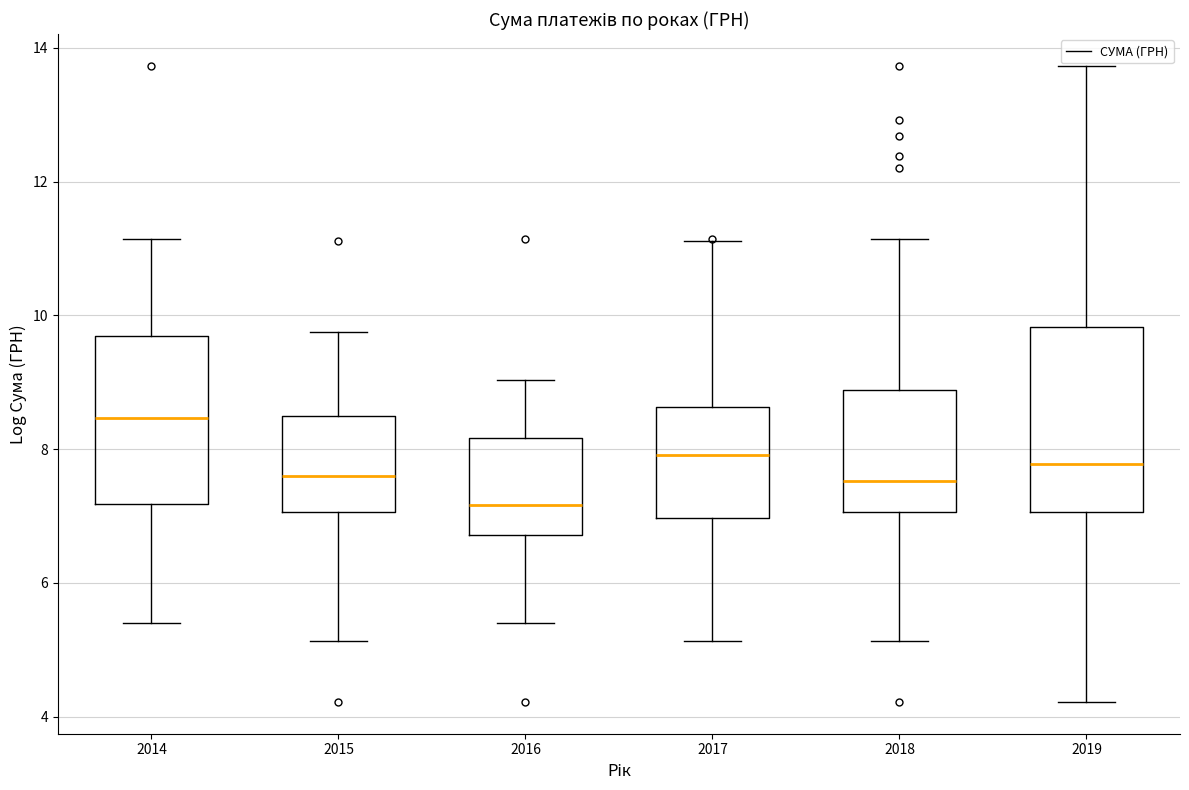

Where is the upper edge of the box at x = 2014 on the y-axis? The values are not printed on the chart, so give them approximately, as read against the axis.

9.6